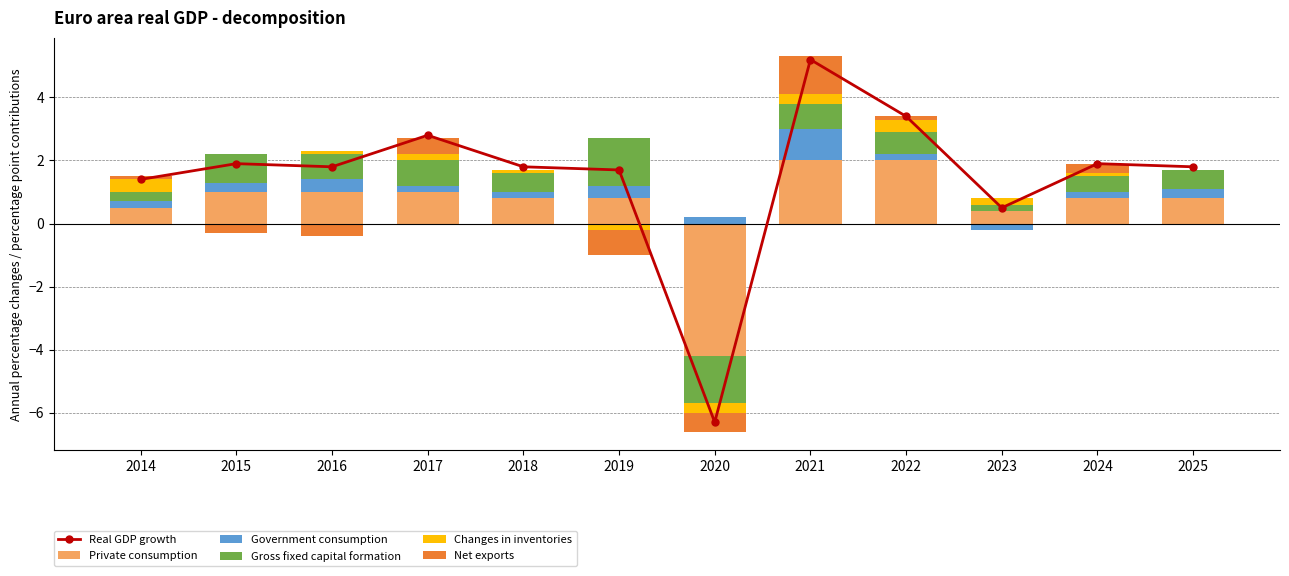

What is the minimum value shown in the chart?

-6.3